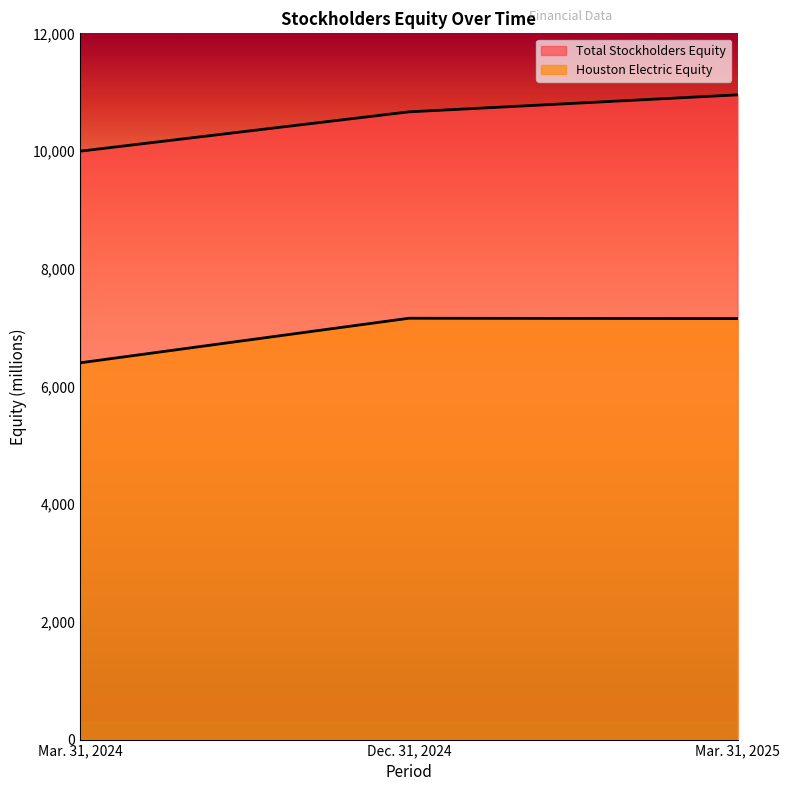

True or false: Houston Electric Equity has a value of 7153 at Mar. 31, 2025.

True